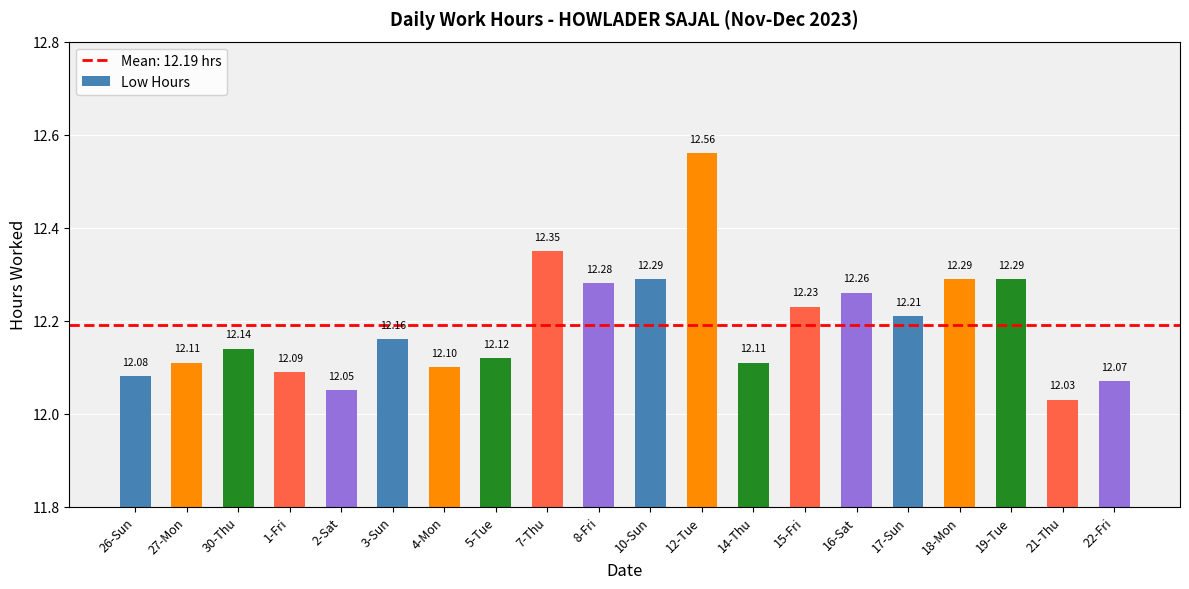

What is the change in value from 4-Mon to 10-Sun?

+0.2